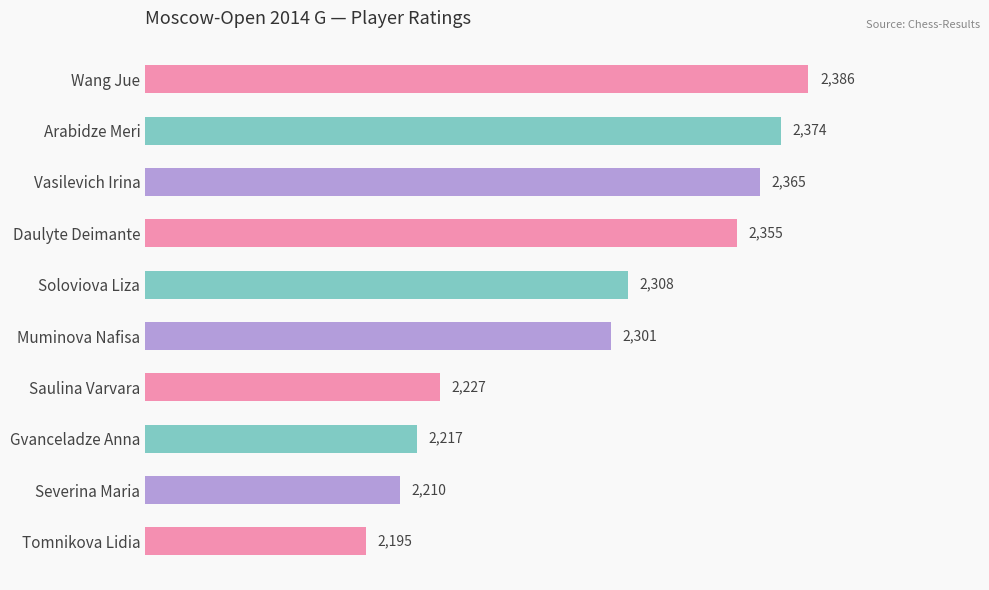

Rank the categories by value from lowest to highest.

Tomnikova Lidia, Severina Maria, Gvanceladze Anna, Saulina Varvara, Muminova Nafisa, Soloviova Liza, Daulyte Deimante, Vasilevich Irina, Arabidze Meri, Wang Jue